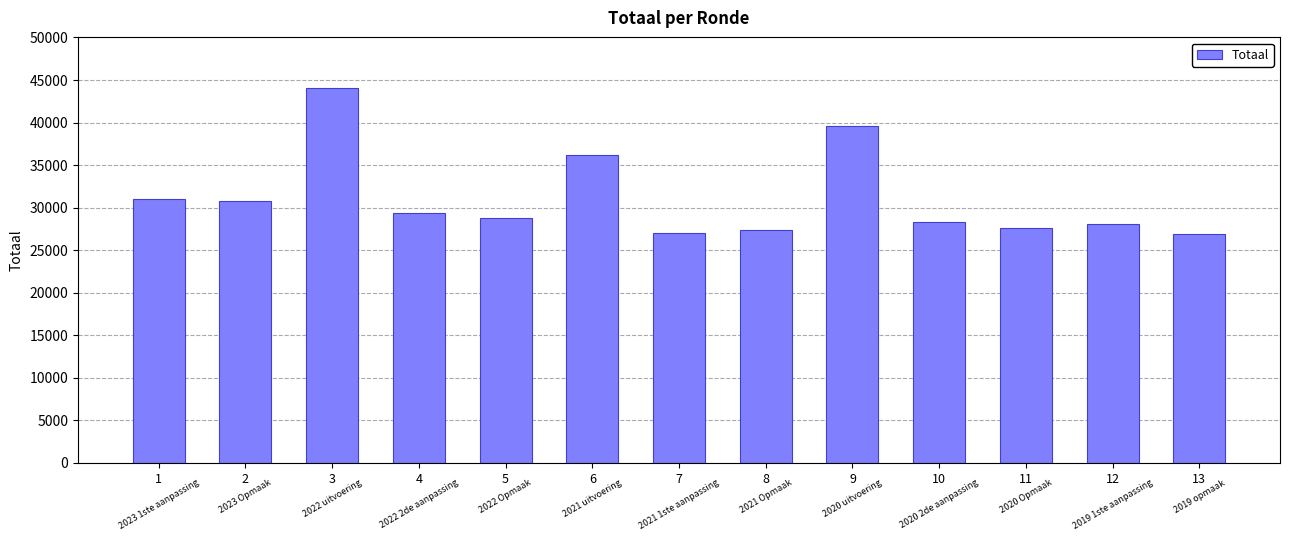

What is the average value?

31149